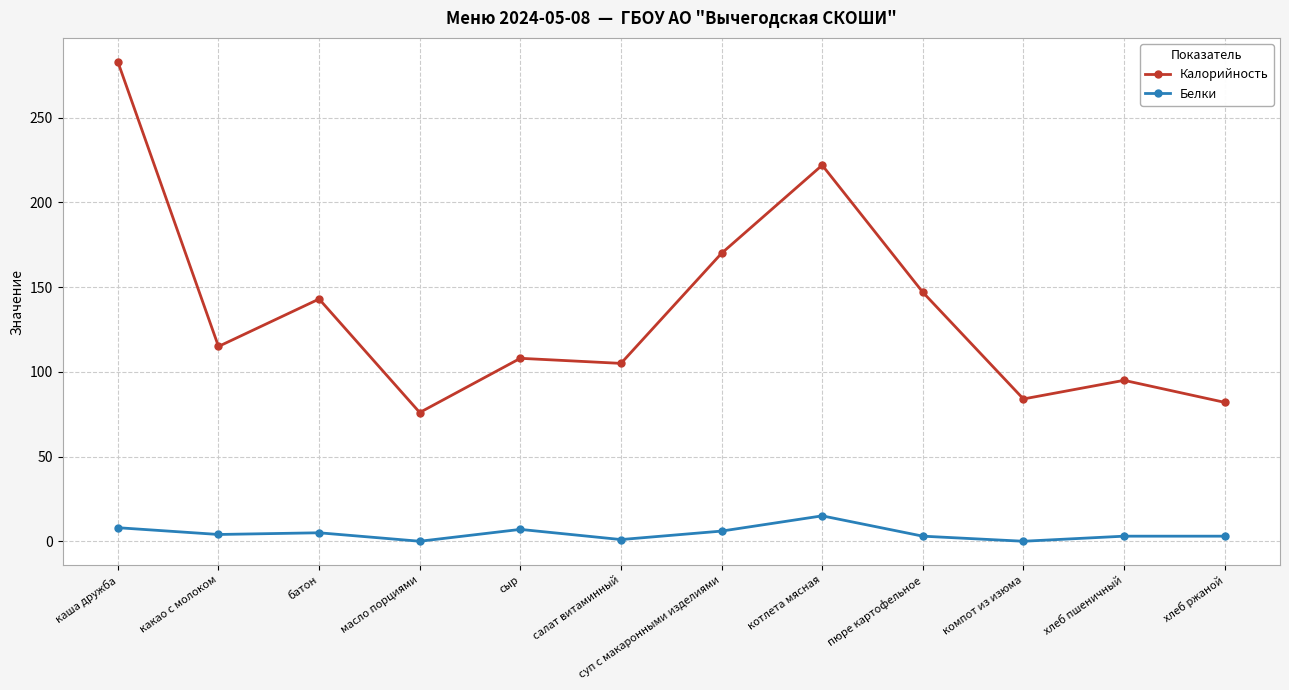

The Белки series shows 1 at салат витаминный. True or false?

True